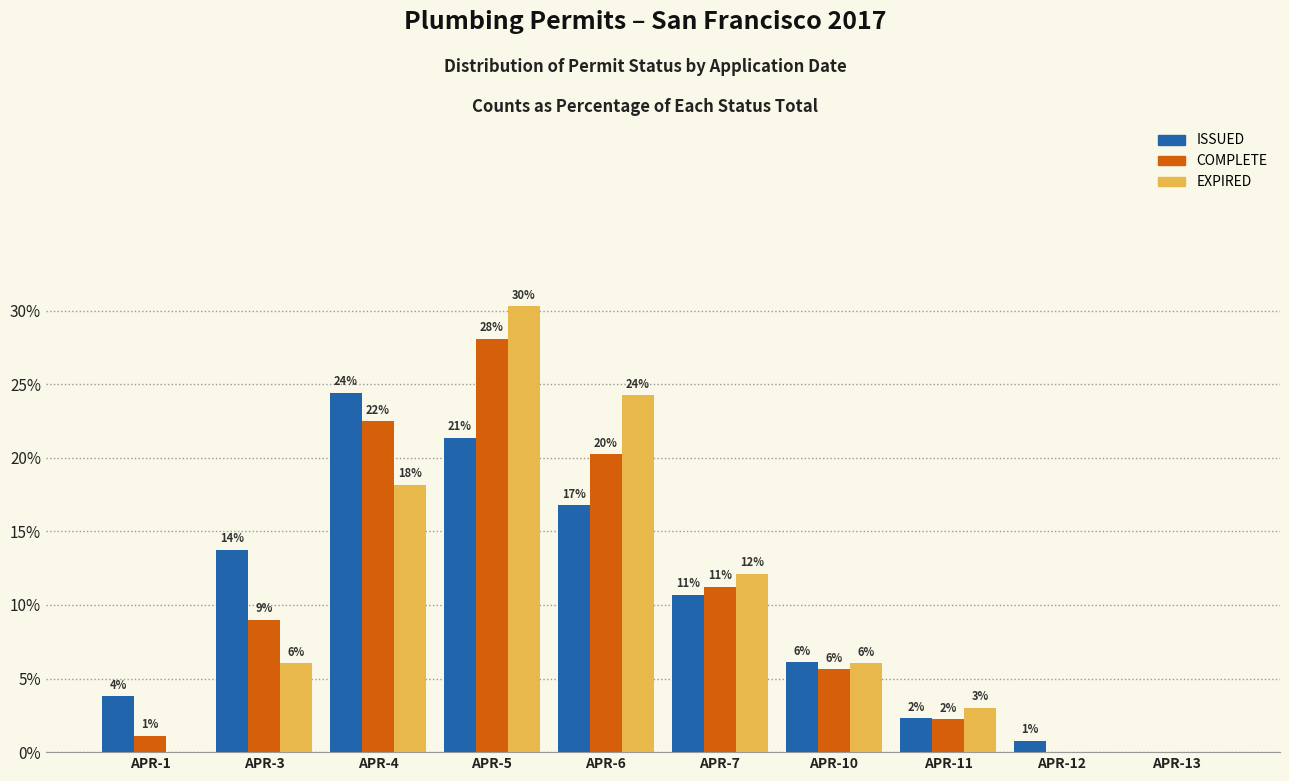

What are all the series names shown in the legend?

ISSUED, COMPLETE, EXPIRED